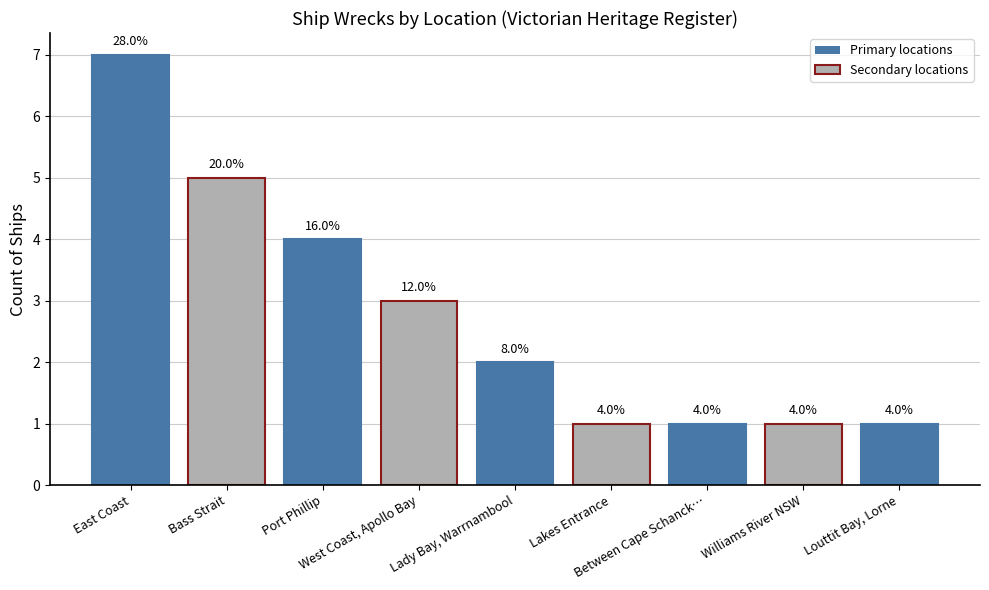

What is the ratio of the value at Port Phillip to the value at Between Cape Schanck…?

4.0